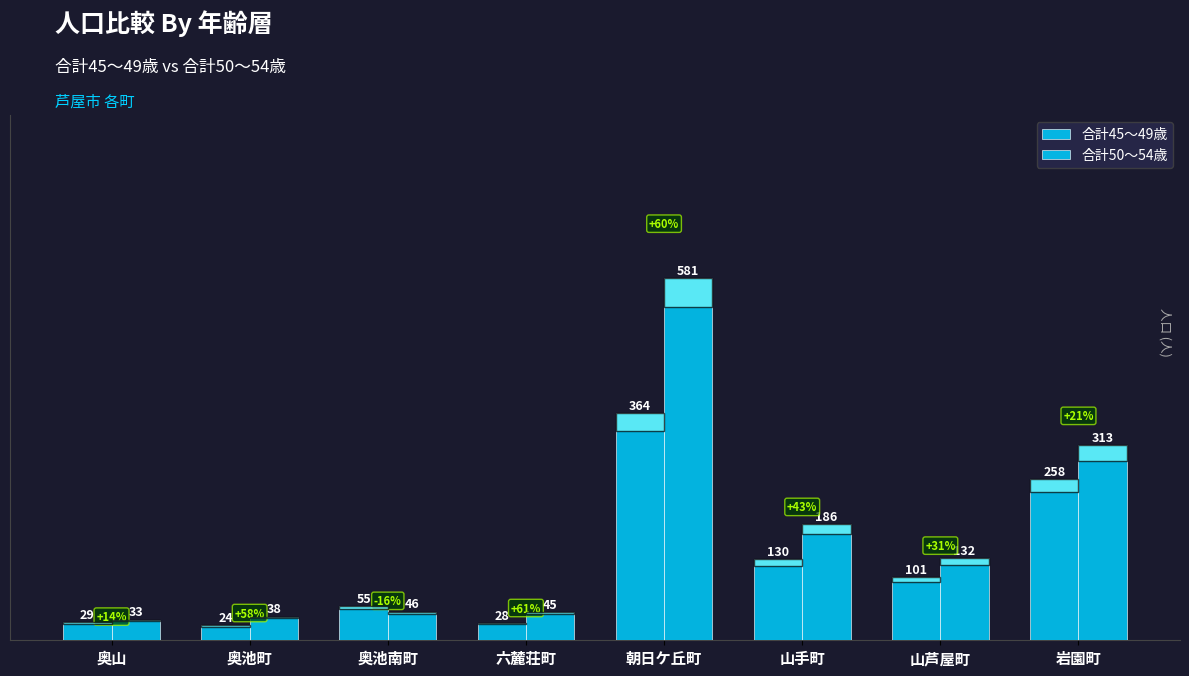

Between 山芦屋町 and 奥山, which is larger?

山芦屋町